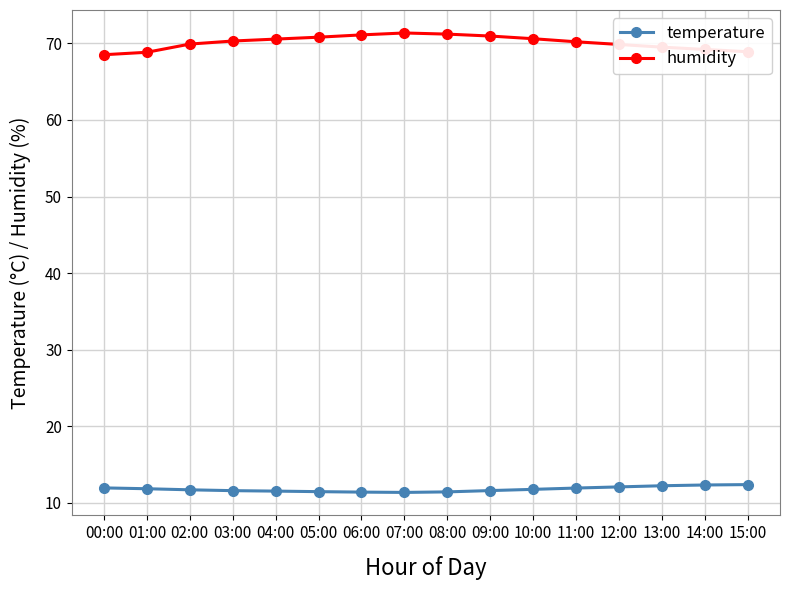

What is the smallest value displayed?

11.4